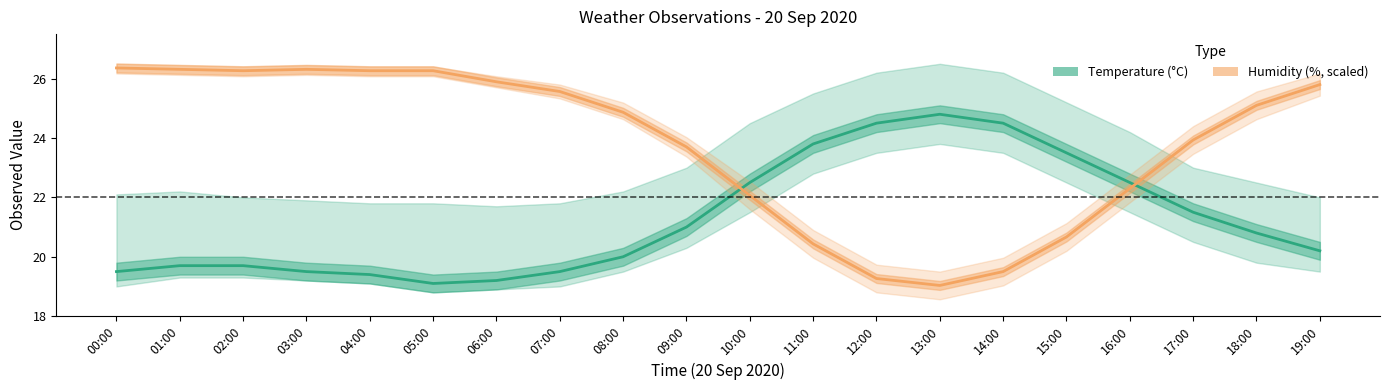

How many data points in Humidity (%, scaled) are less than 25?

10